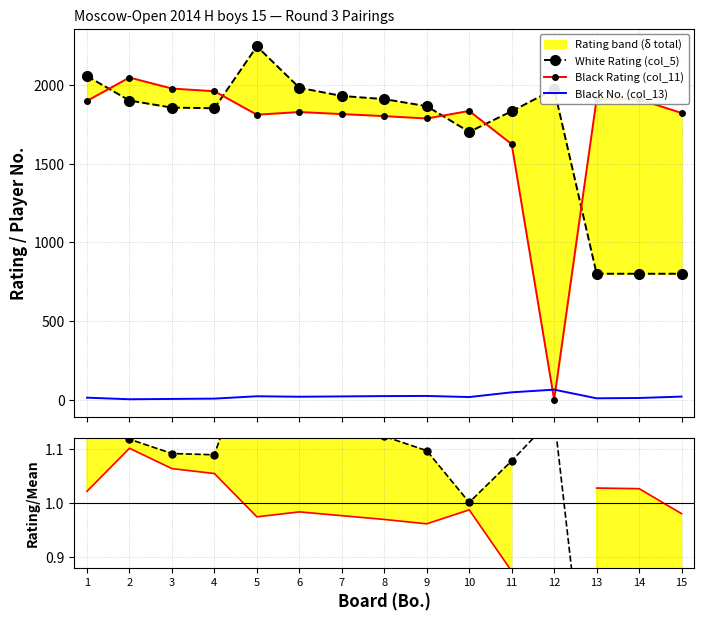

The value of Black Rating (col_11) at 10 is 0.6. True or false?

False